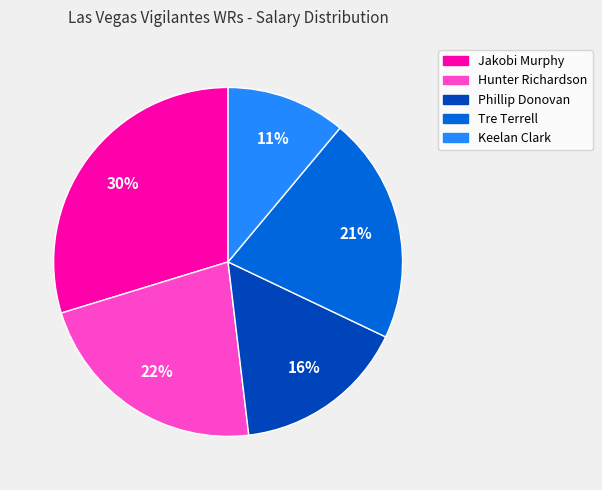

To the nearest percent, what is the difference between the Hunter Richardson and Keelan Clark slice percentages?

11%